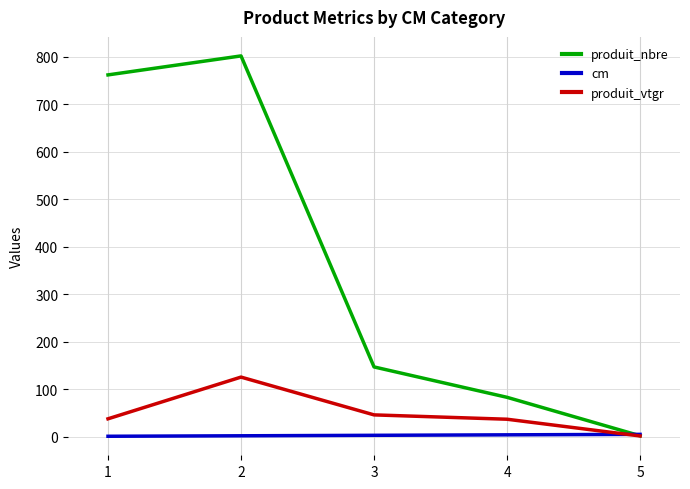

What is the minimum value shown in the chart?

1.0